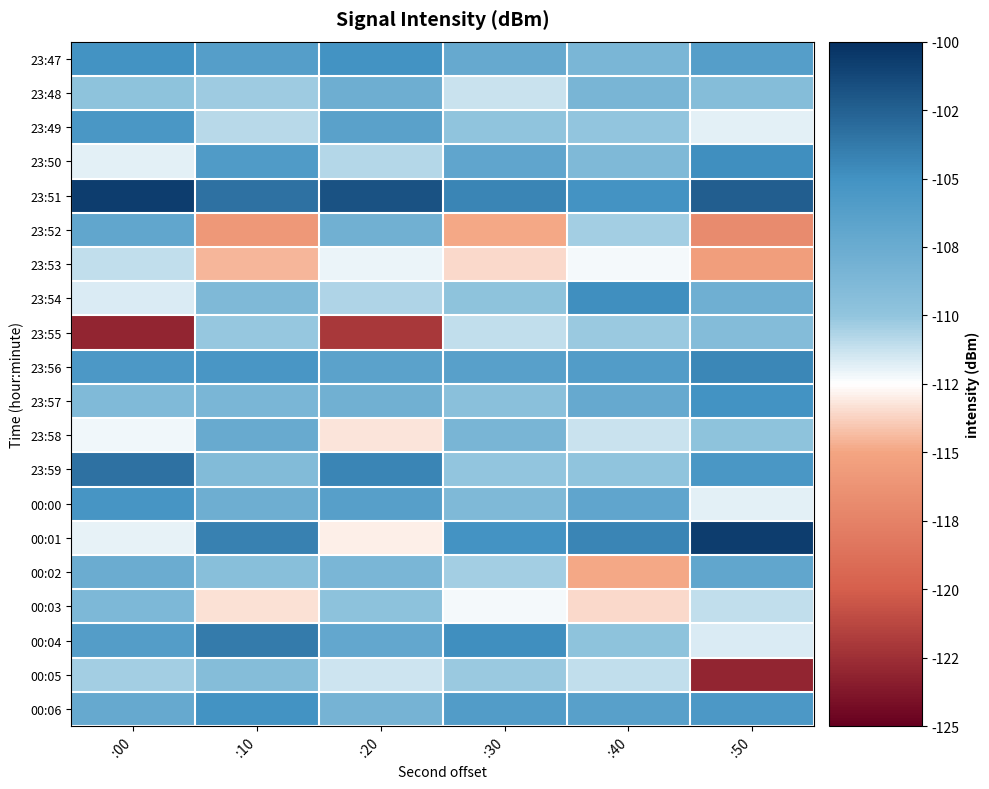

Count the number of categories in the chart.

6